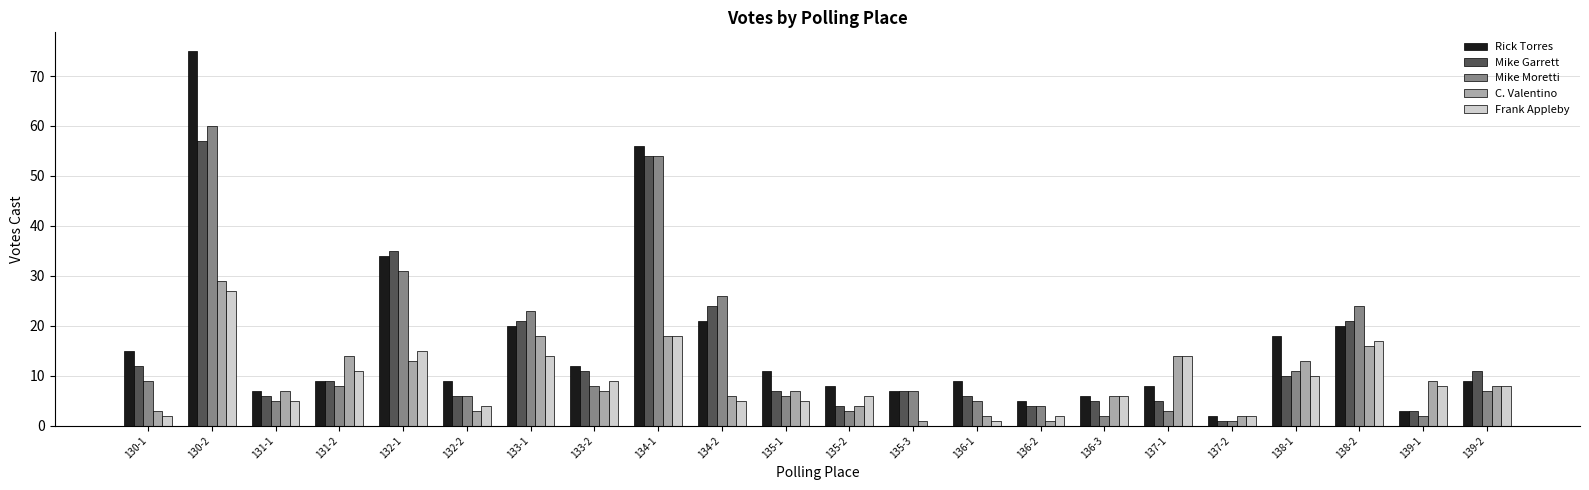

What is the maximum value for Rick Torres?

75